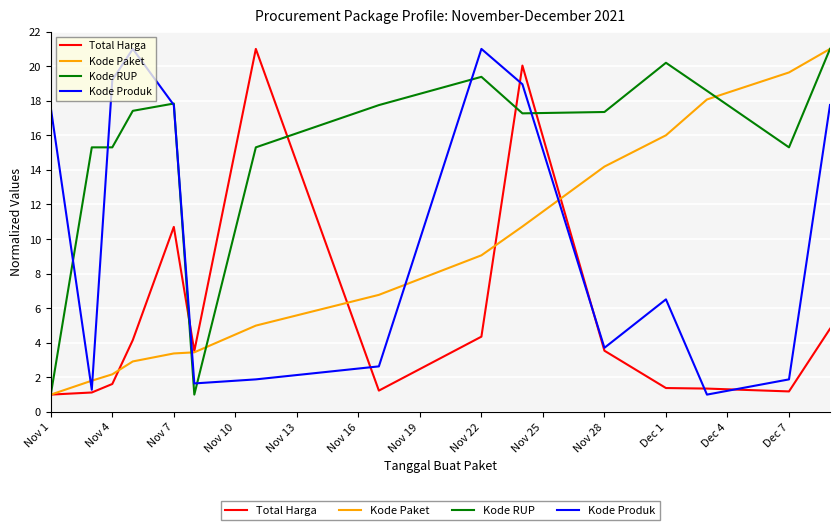

After their last crossing, which series has the higher values: Kode Produk or Kode Paket?

Kode Paket